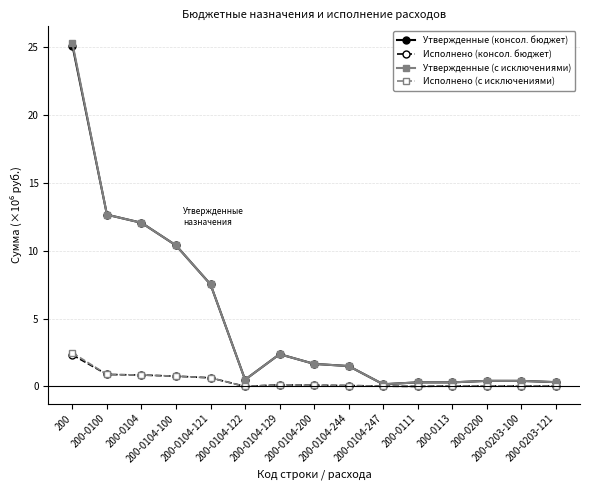

Which series has the largest range (max minus min)?

Утвержденные (с исключениями)